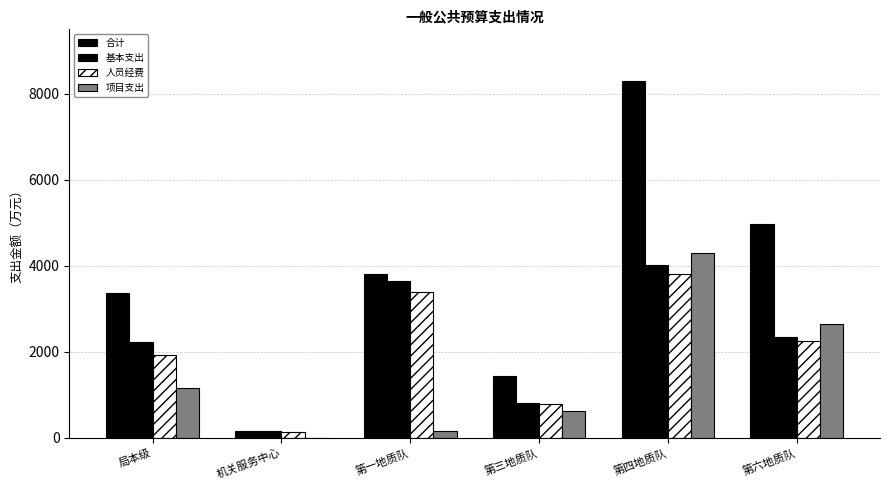

What is the difference between the 项目支出 values at 机关服务中心 and 第四地质队?

4287.1